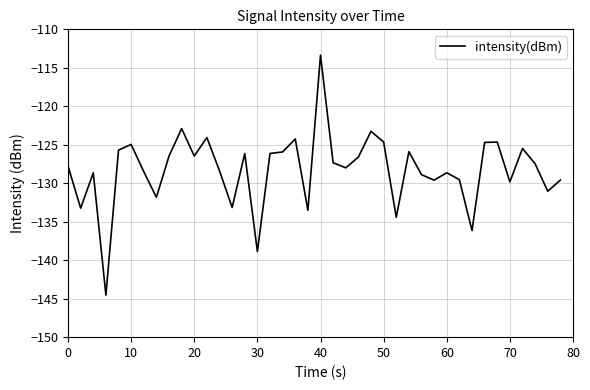

What is the difference between the second highest and second lowest values?

16.0